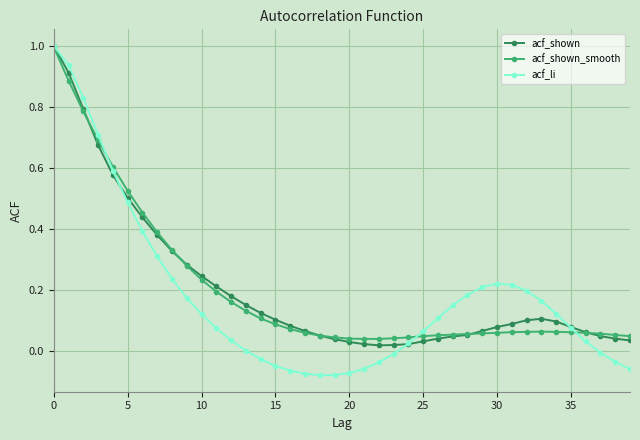

Which series has the widest spread of values?

acf_li